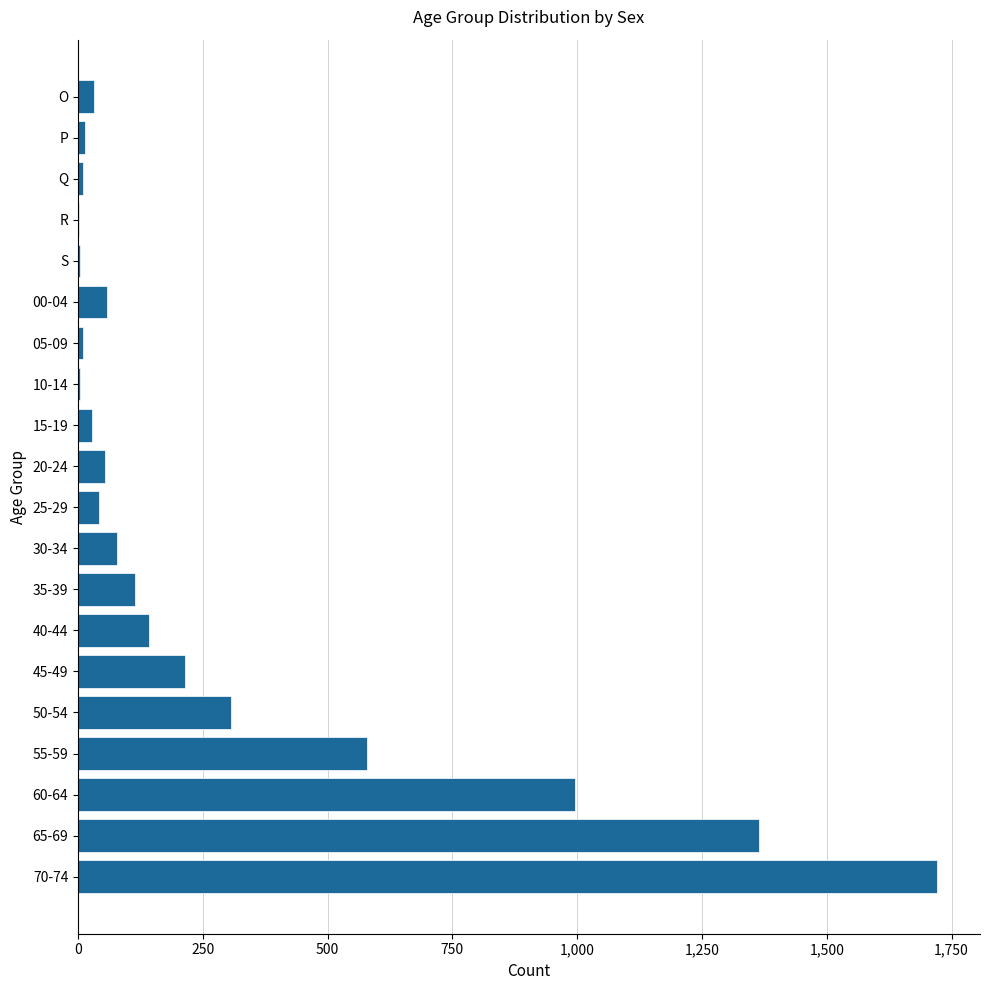

Which category has the highest value across all series?

70-74